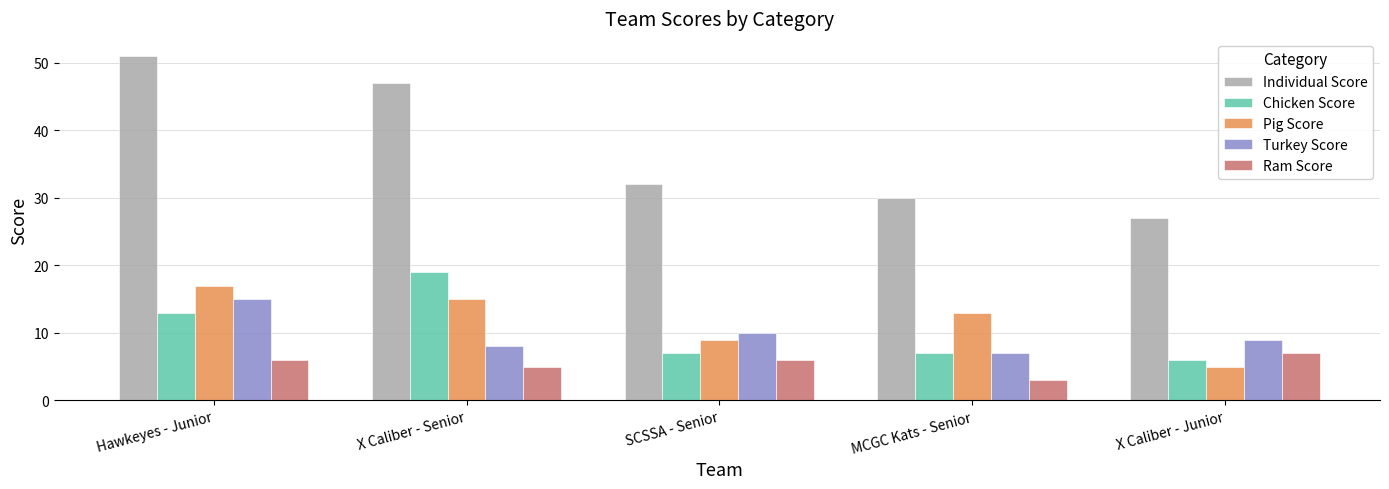

What are all the series names shown in the legend?

Individual Score, Chicken Score, Pig Score, Turkey Score, Ram Score